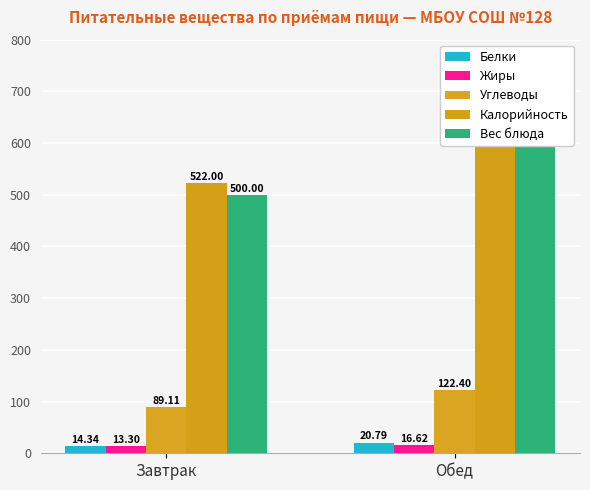

What is the smallest value displayed?

13.3